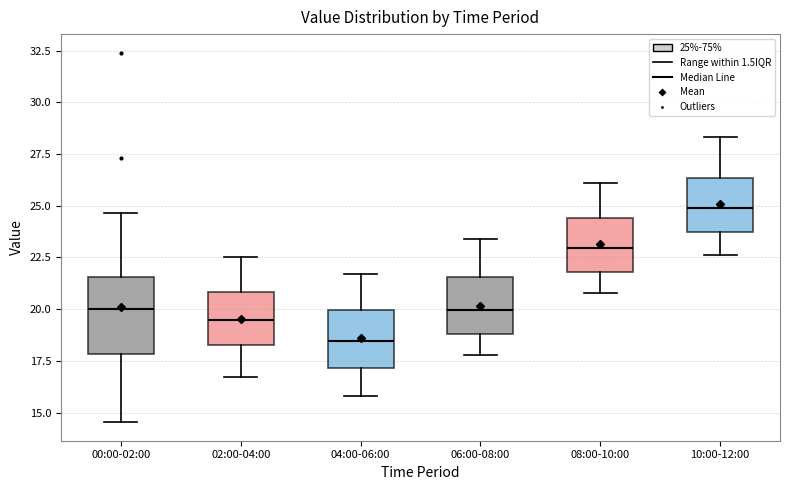

Reading left to right, read every box against the y-axis: the position of its median line, the range the box covers, and the ends of its whiskers. The values are not printed on the chart, so give them approximately, as read against the axis.

00:00-02:00: median 20.0, box 18.0 to 21.5, whiskers 14.5 to 24.5
02:00-04:00: median 19.5, box 18.5 to 21.0, whiskers 16.5 to 22.5
04:00-06:00: median 18.5, box 17.0 to 20.0, whiskers 16.0 to 21.5
06:00-08:00: median 20.0, box 19.0 to 21.5, whiskers 18.0 to 23.5
08:00-10:00: median 23.0, box 22.0 to 24.5, whiskers 21.0 to 26.0
10:00-12:00: median 25.0, box 24.0 to 26.5, whiskers 22.5 to 28.5